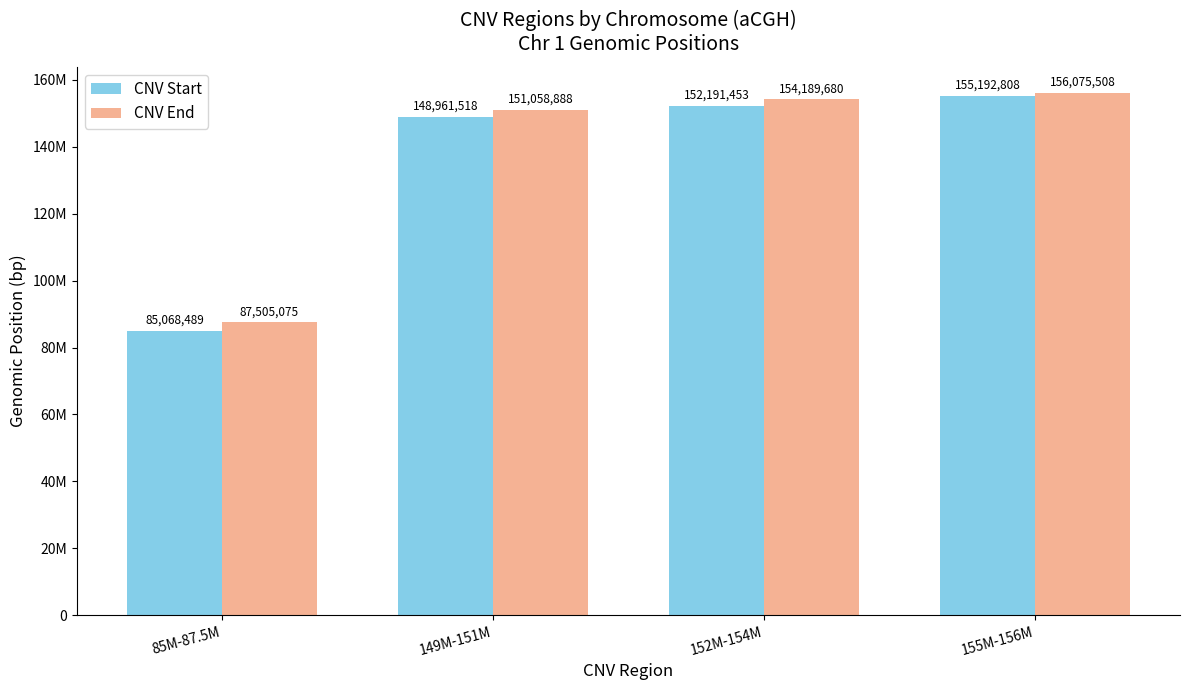

What is the difference between the highest and lowest values at 149M-151M?

2097370